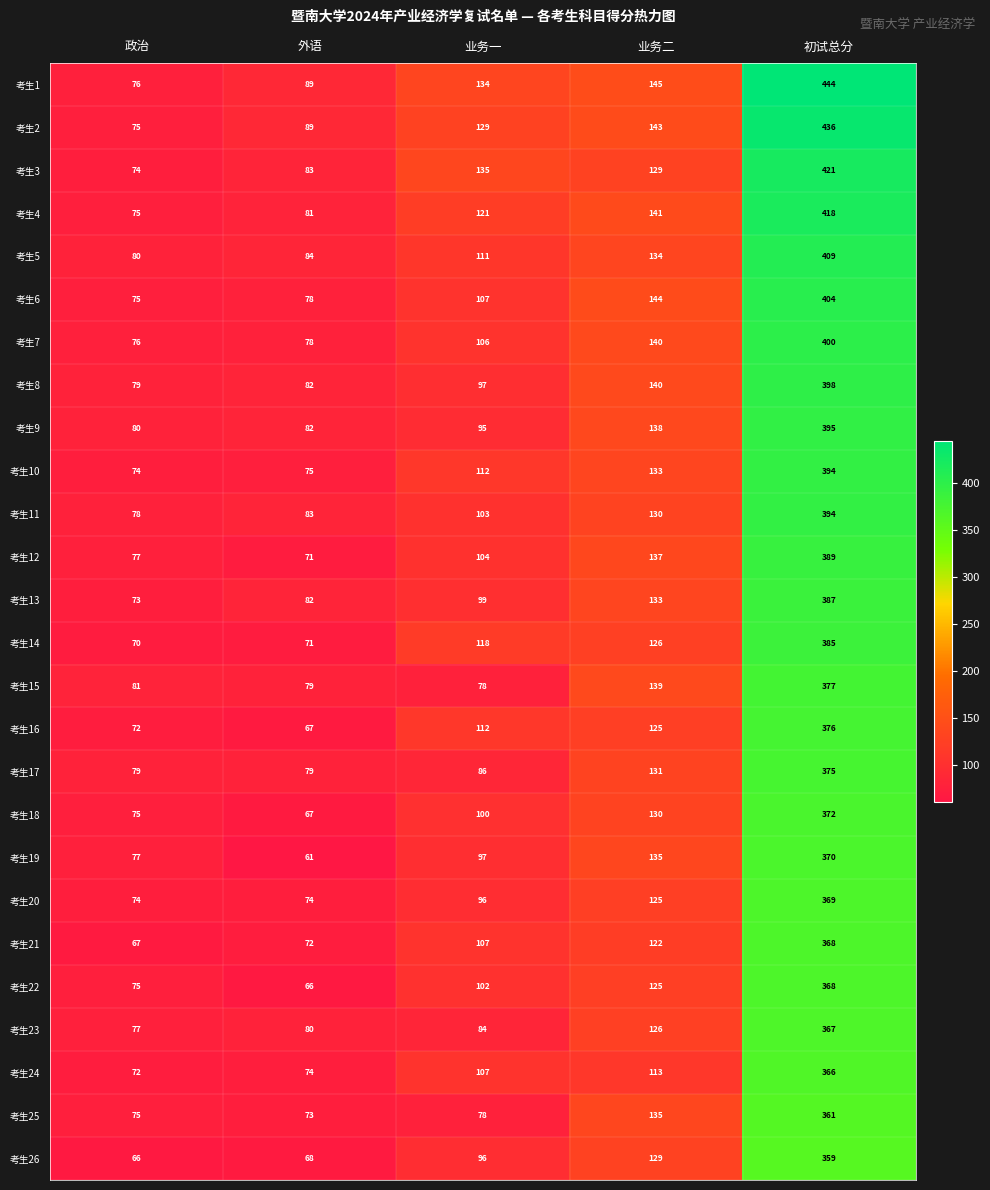

Which series changed the most between 外语 and 业务一?

考生3